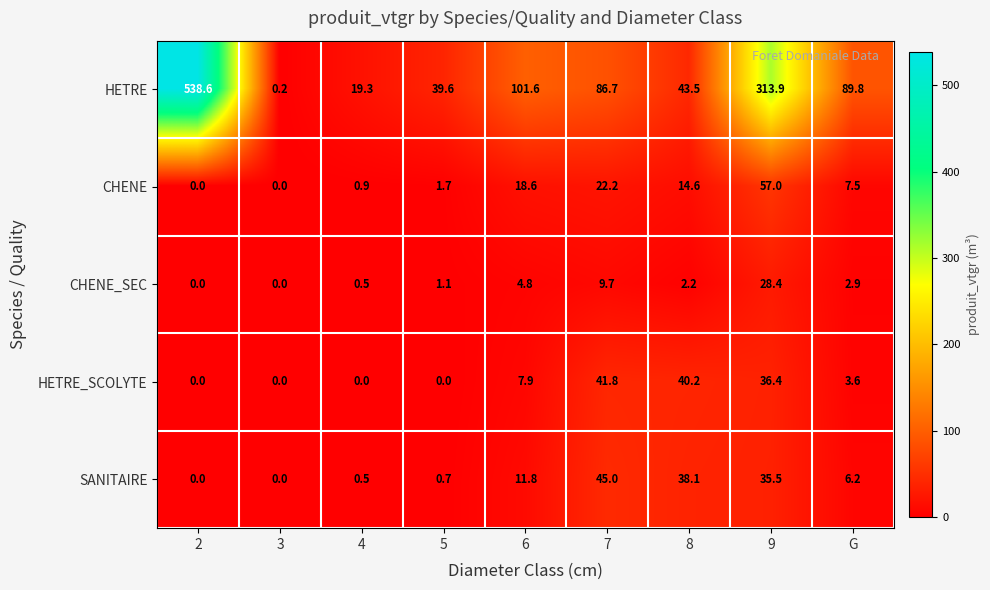

Which series has the largest range (max minus min)?

HETRE